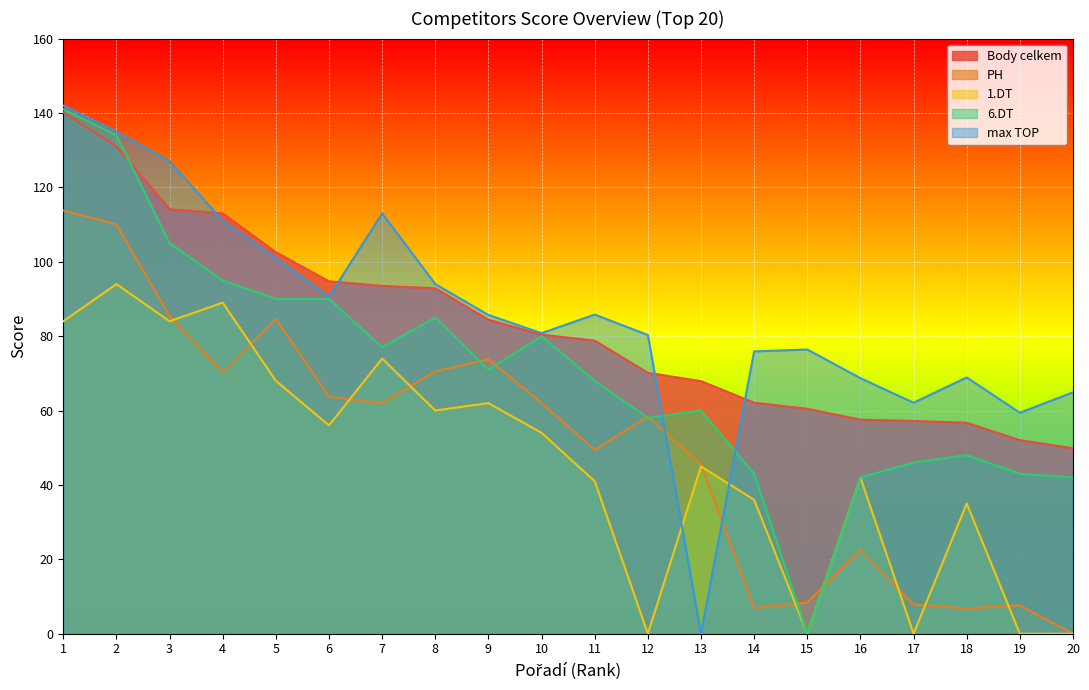

At how many categories does at least one series exceed 69?

14